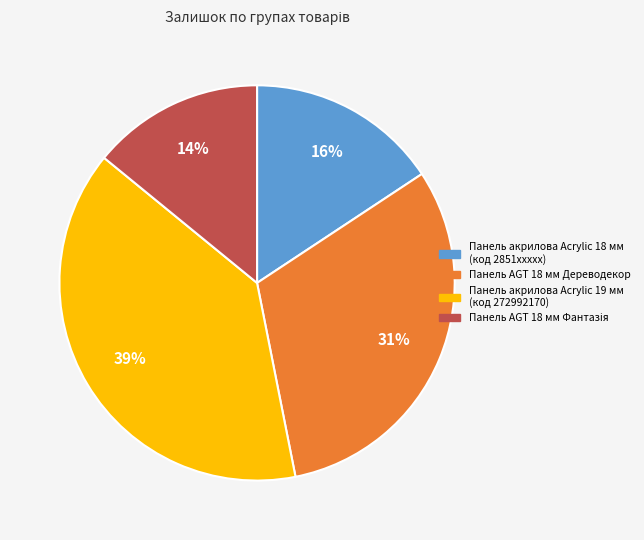

How many slices are in this pie chart?

4